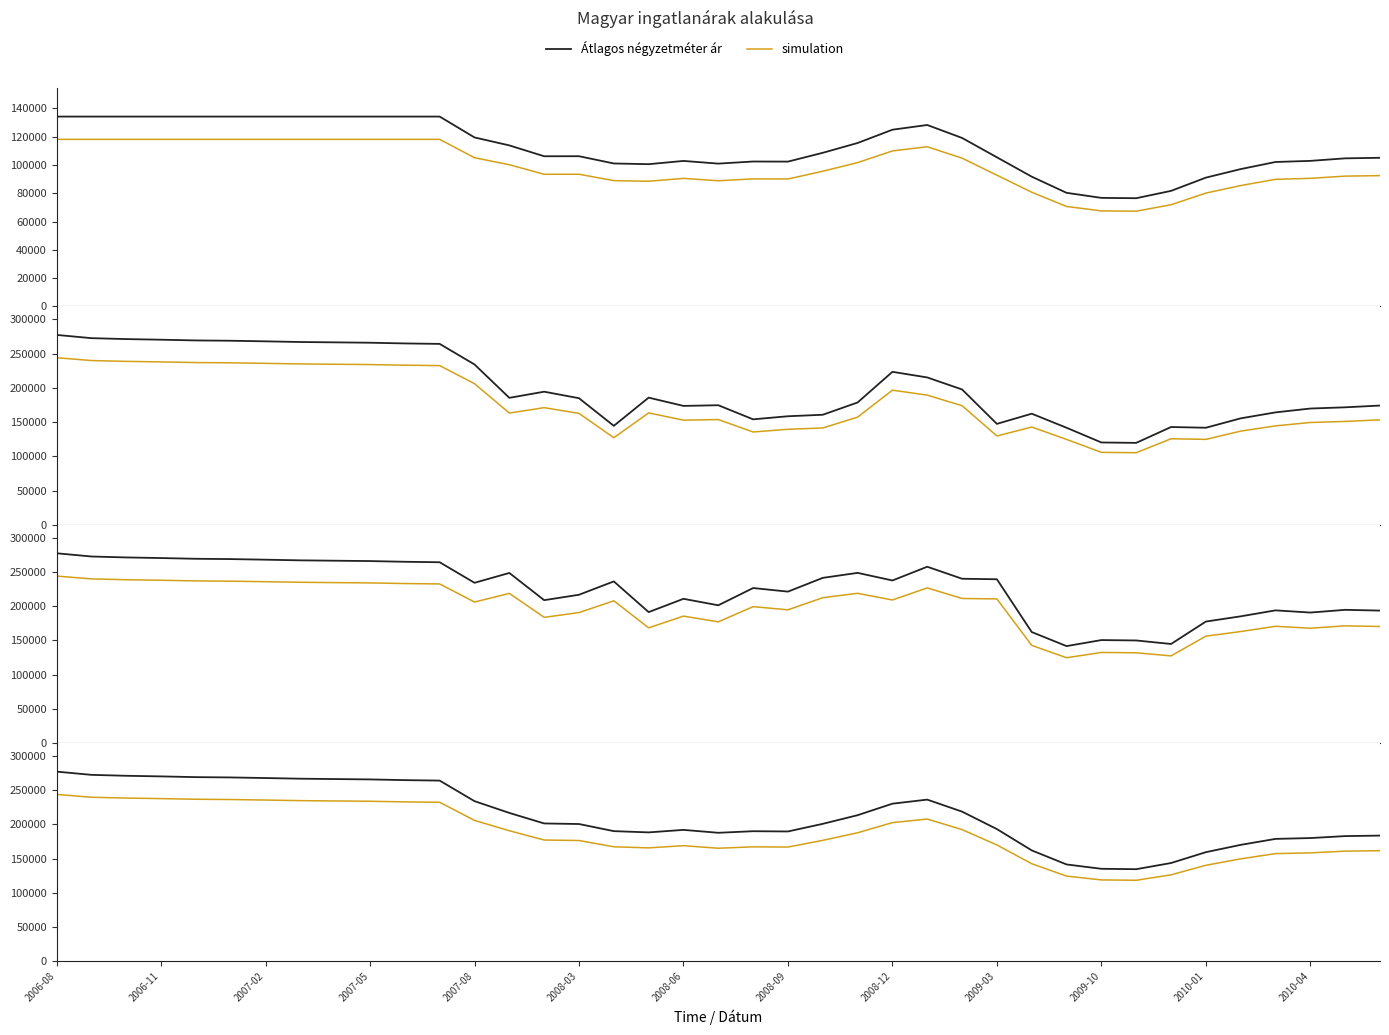

At which category is the sum across all series the highest?

2006-08